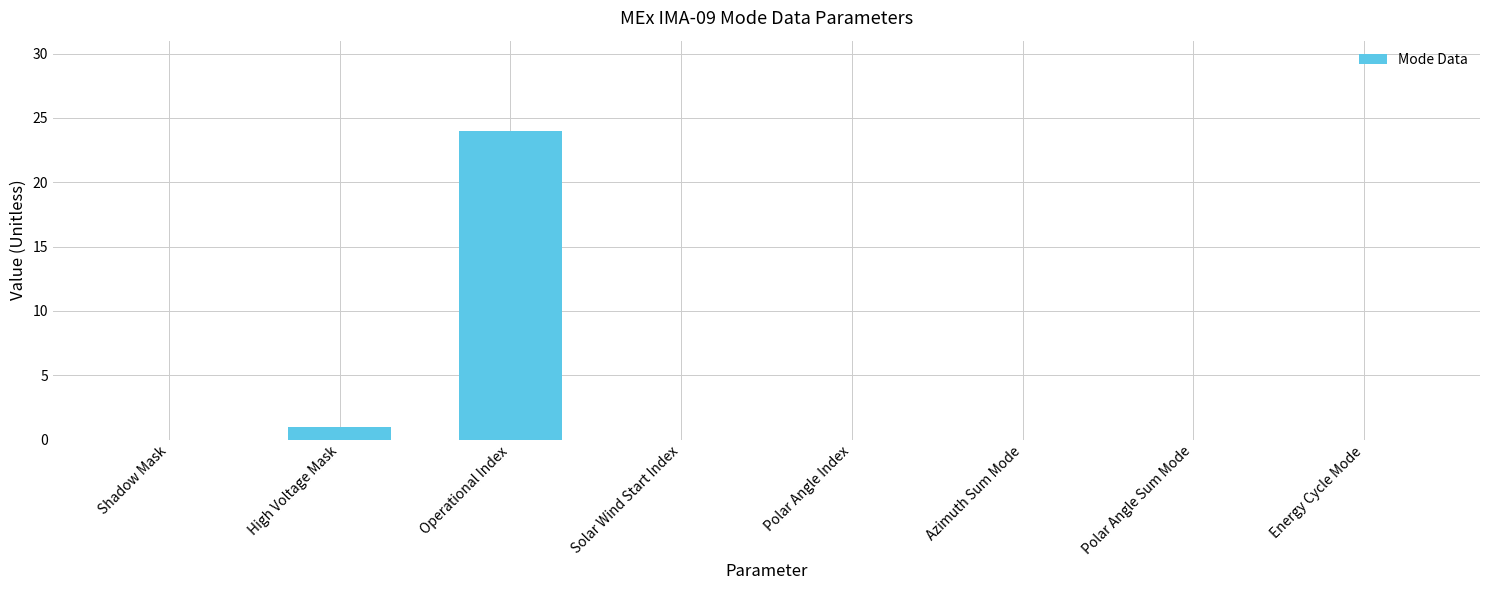

What is the greatest value displayed?

24